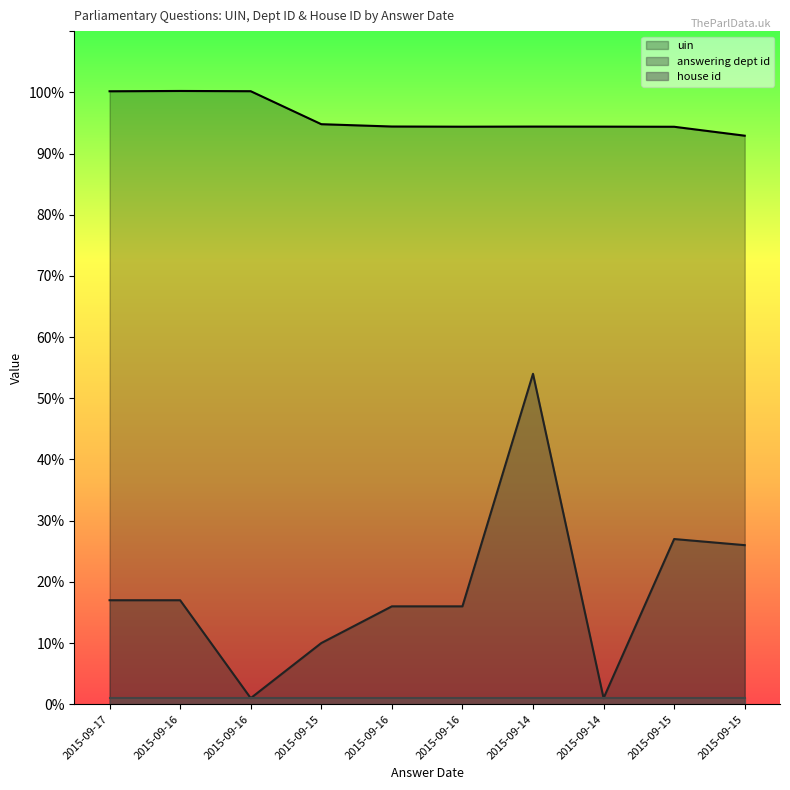

True or false: uin and answering dept id intersect in this chart.

False